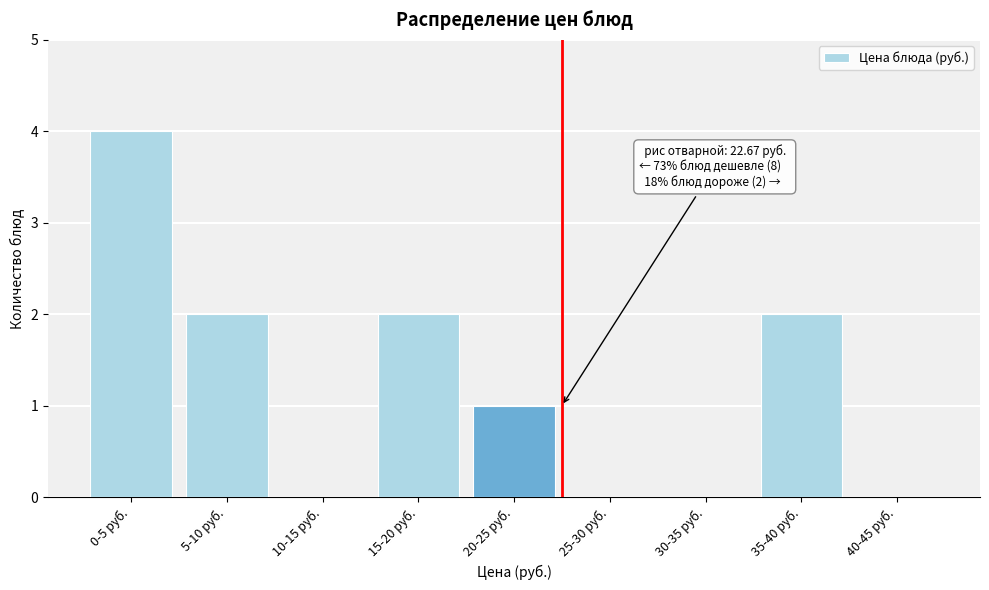

Reading left to right, extract all data points from this chart.

0-5 руб.=4	5-10 руб.=2	10-15 руб.=0	15-20 руб.=2	20-25 руб.=1	25-30 руб.=0	30-35 руб.=0	35-40 руб.=2	40-45 руб.=0